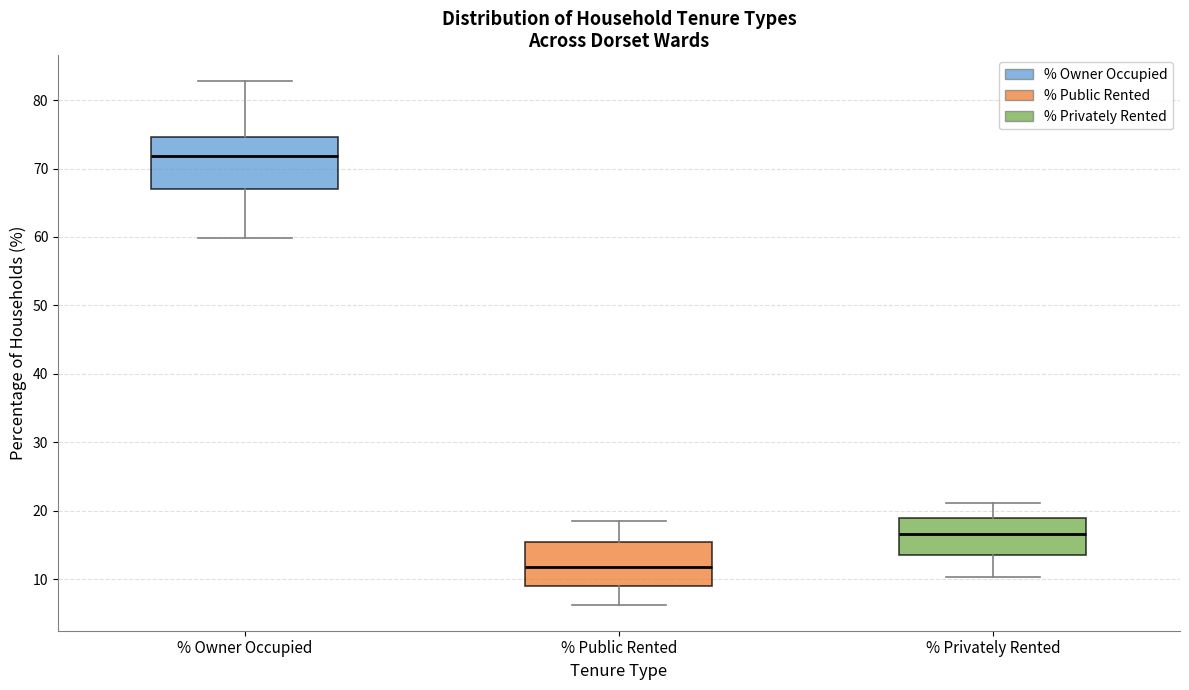

Where does the lower whisker of the box for % Owner Occupied end on the y-axis? The values are not printed on the chart, so give them approximately, as read against the axis.

60